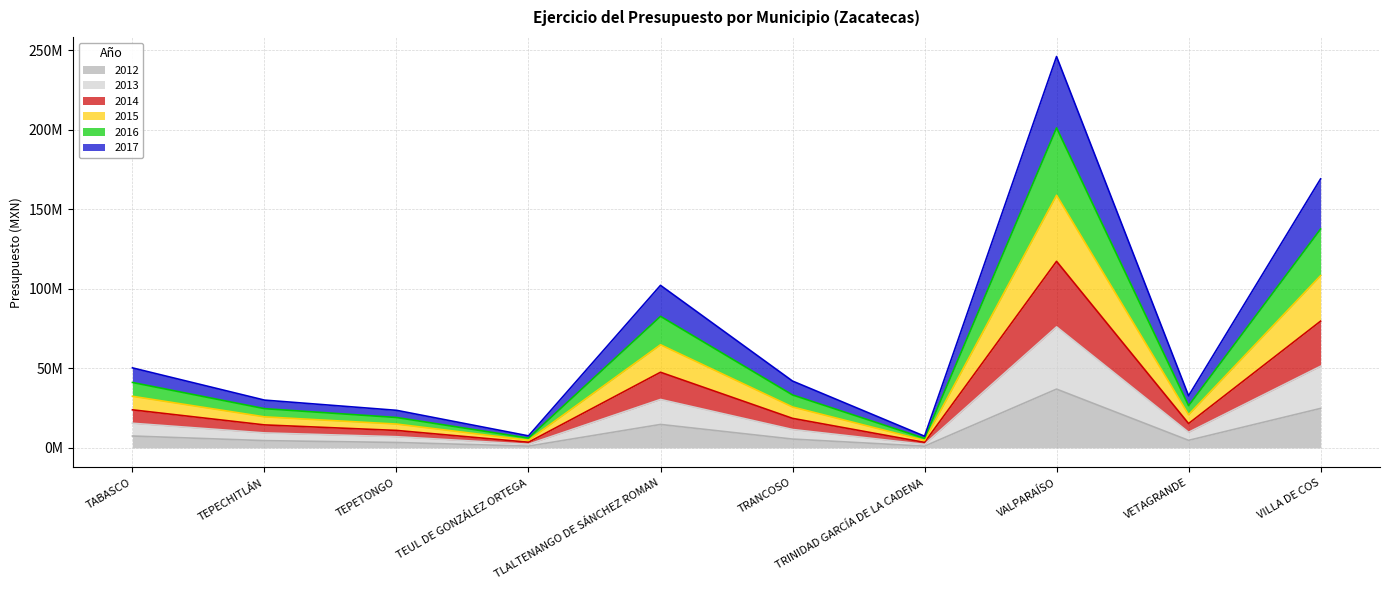

What are all the series names shown in the legend?

2012, 2013, 2014, 2015, 2016, 2017